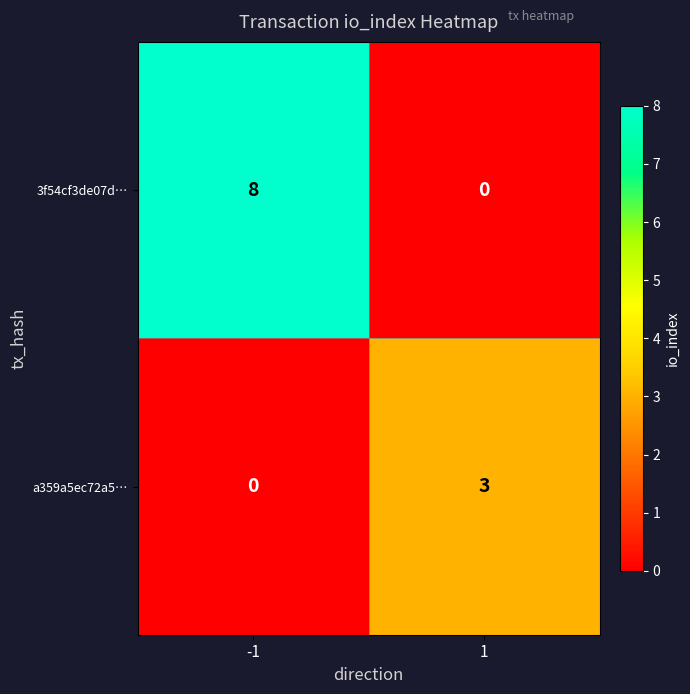

True or false: 3f54cf3de07d… has a value of 0 at 1.

True